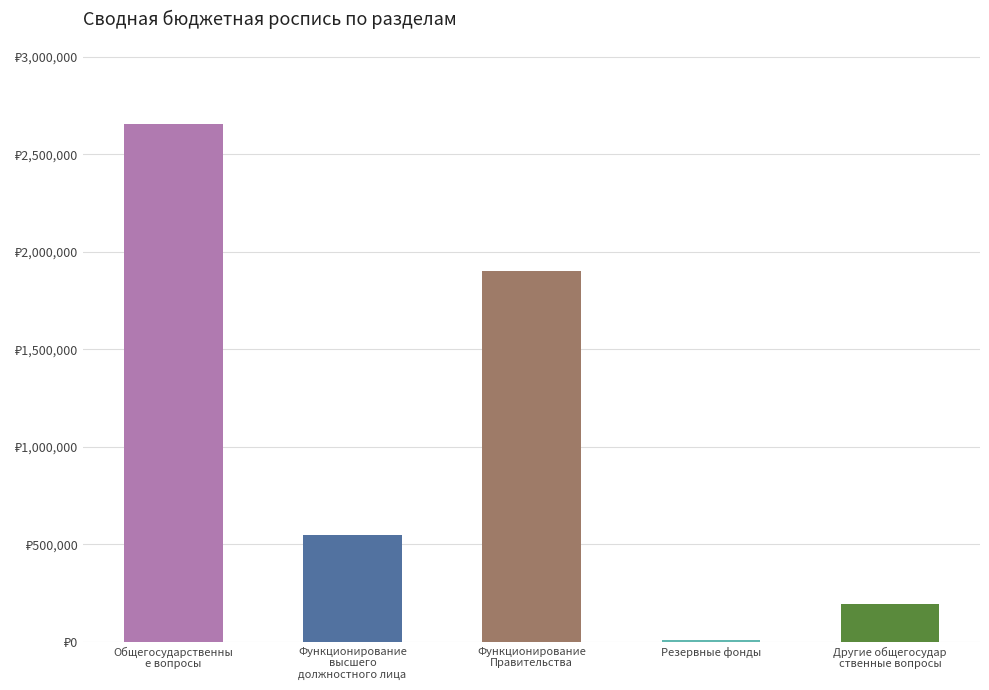

At which label does the data first exceed 548152?

Общегосударственны
е вопросы